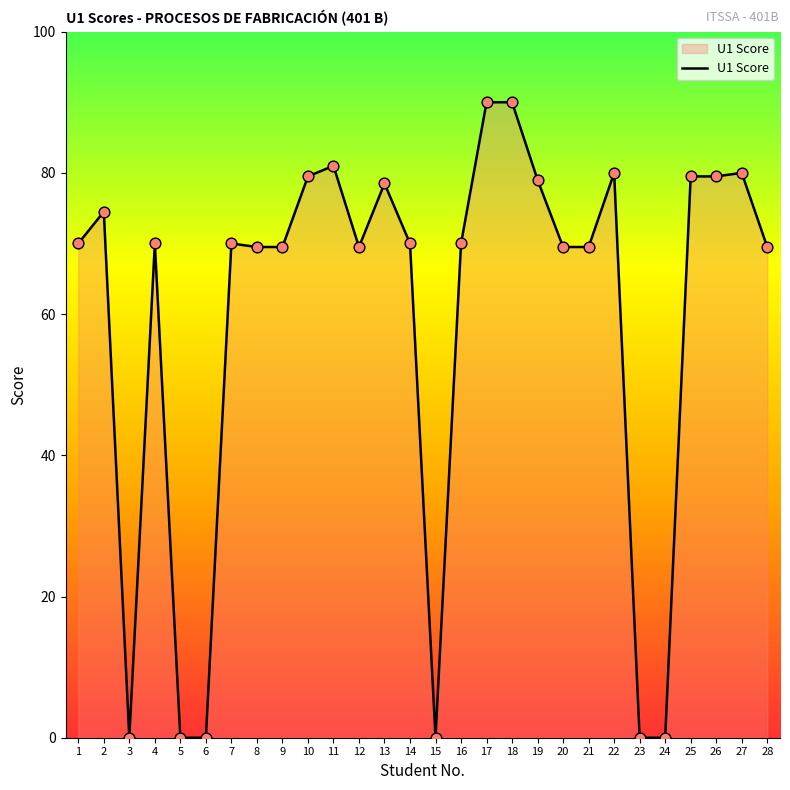

What is the change in value from 11 to 13?

-2.5